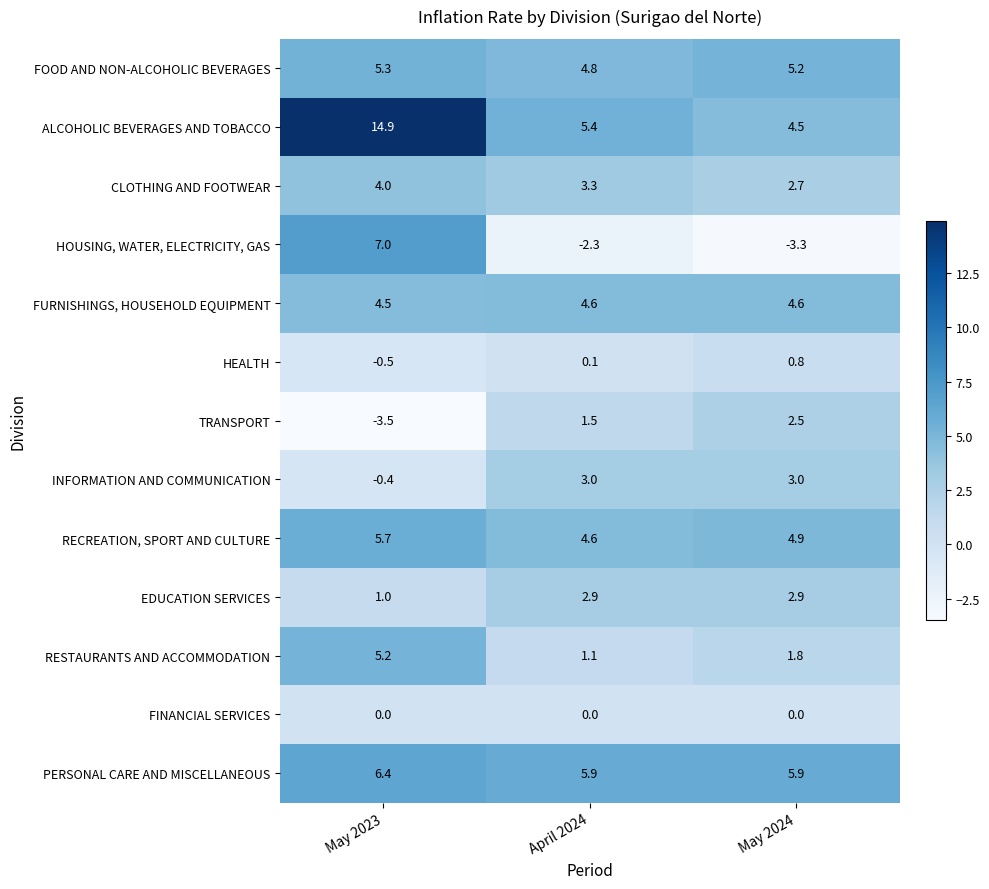

Rank the series at May 2023 from lowest to highest value.

TRANSPORT, HEALTH, INFORMATION AND COMMUNICATION, FINANCIAL SERVICES, EDUCATION SERVICES, CLOTHING AND FOOTWEAR, FURNISHINGS, HOUSEHOLD EQUIPMENT, RESTAURANTS AND ACCOMMODATION, FOOD AND NON-ALCOHOLIC BEVERAGES, RECREATION, SPORT AND CULTURE, PERSONAL CARE AND MISCELLANEOUS, HOUSING, WATER, ELECTRICITY, GAS, ALCOHOLIC BEVERAGES AND TOBACCO